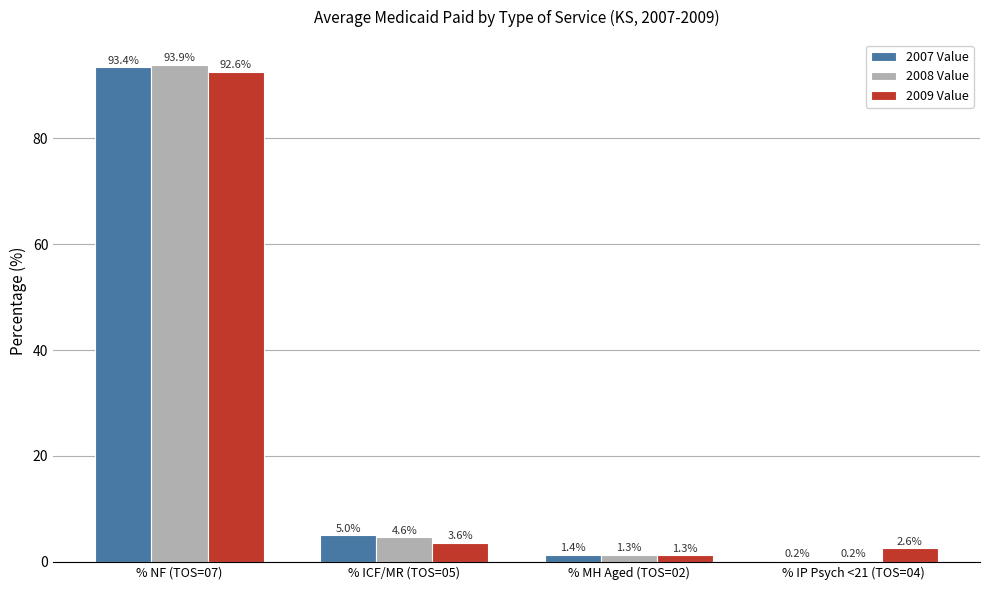

Is it true that 2008 Value equals 93.9 at % NF (TOS=07)?

True